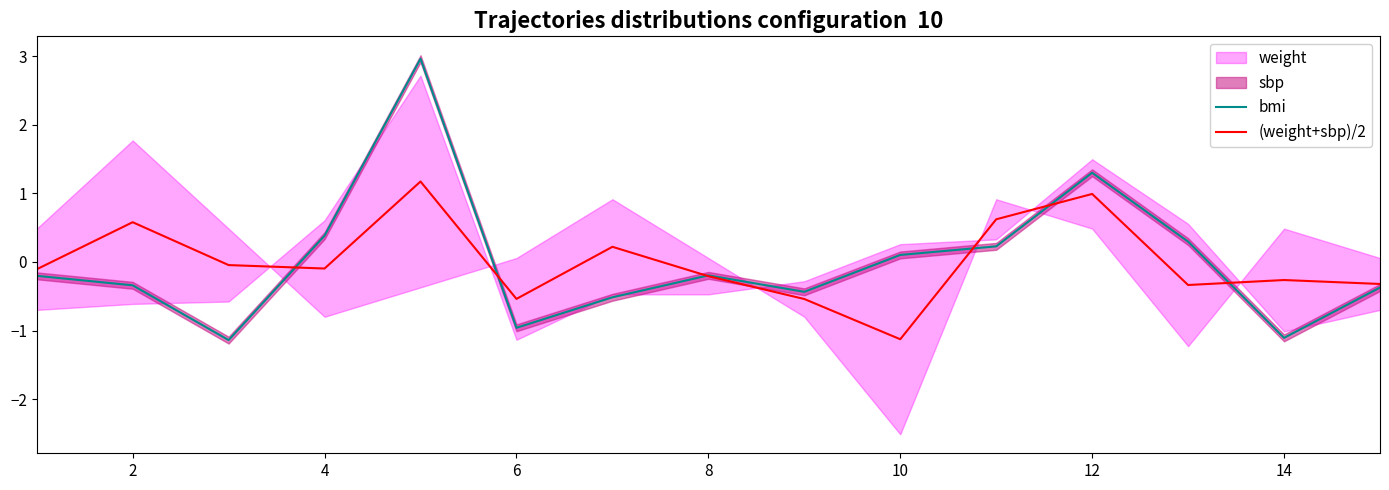

How many interior local valleys does the (weight+sbp)/2 series have?

4